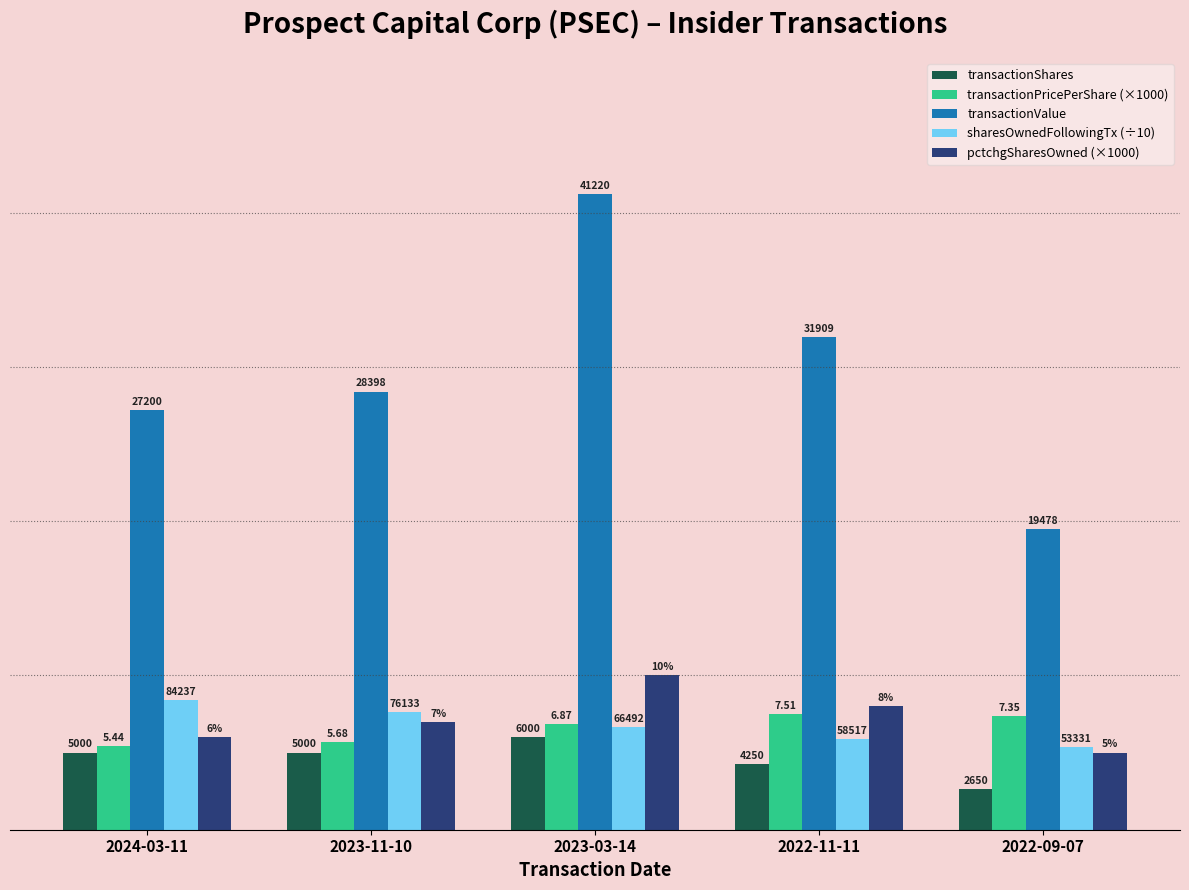

Does the chart contain stacked bars?

No